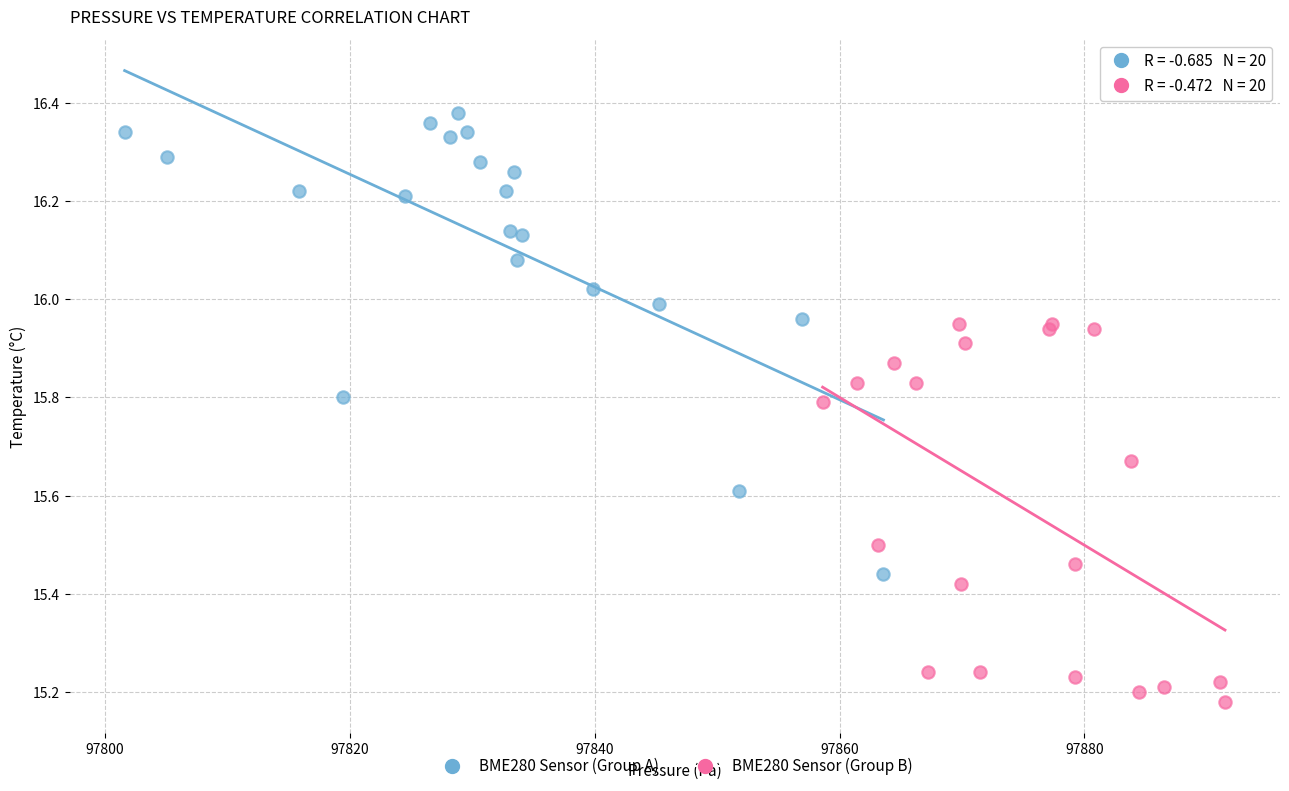

What are all the series names shown in the legend?

BME280 Sensor (Group A), BME280 Sensor (Group B)